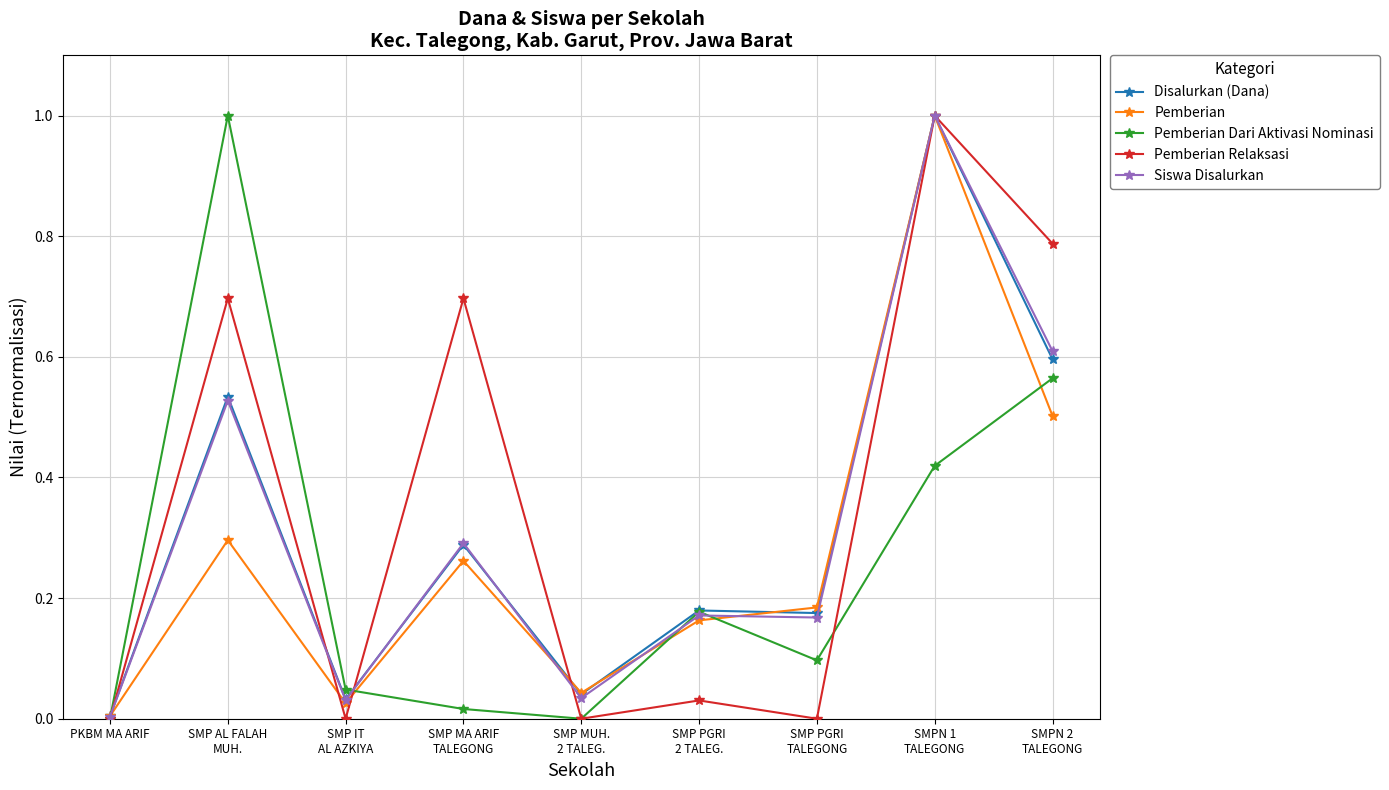

What is the difference between the maximum and minimum values in the Siswa Disalurkan series?

1.0